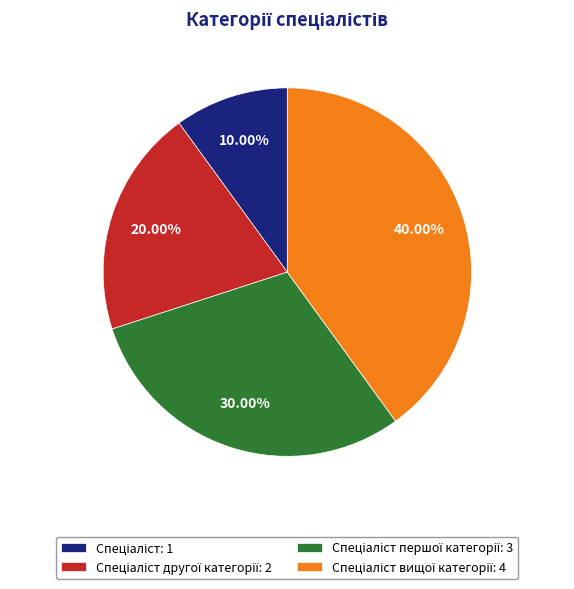

Is there any slice that represents more than half of the pie?

No